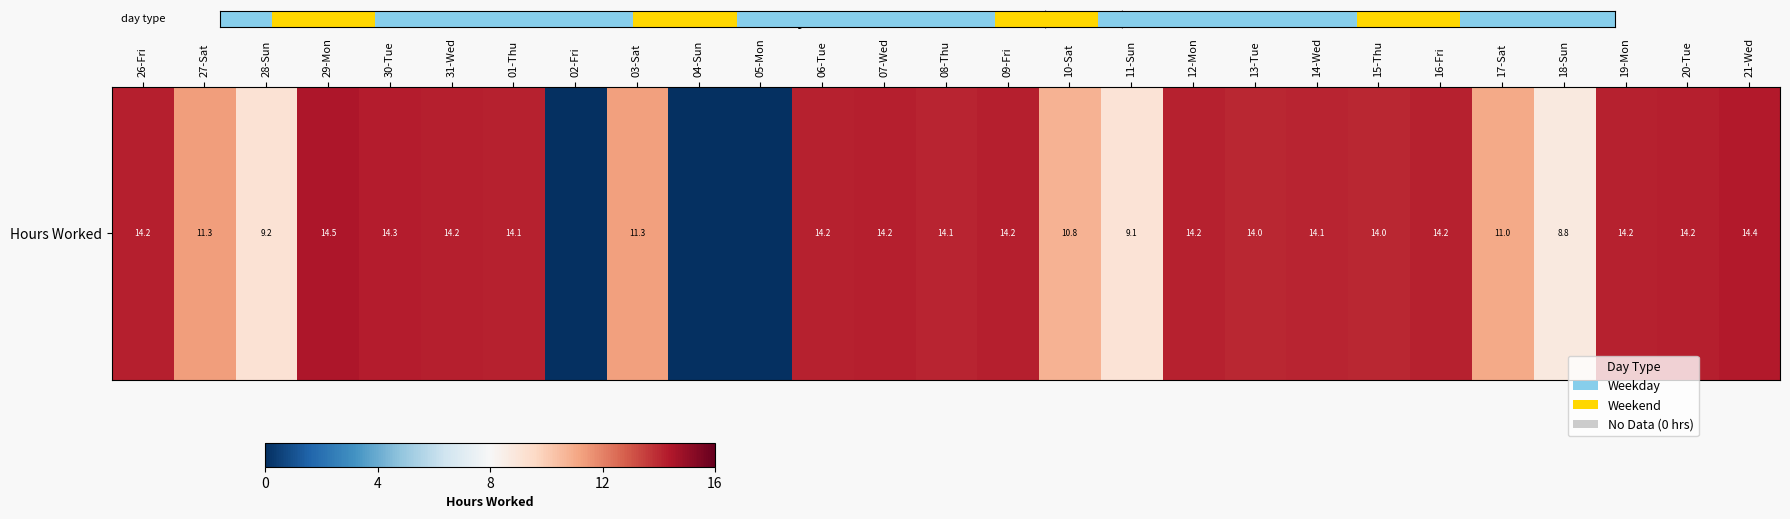

Reading left to right, extract all data points from this chart.

14.2	11.3	9.2	14.5	14.3	14.2	14.1	0.0	11.3	0.0	0.0	14.2	14.2	14.1	14.2	10.8	9.1	14.2	14.0	14.1	14.0	14.2	11.0	8.8	14.2	14.2	14.4